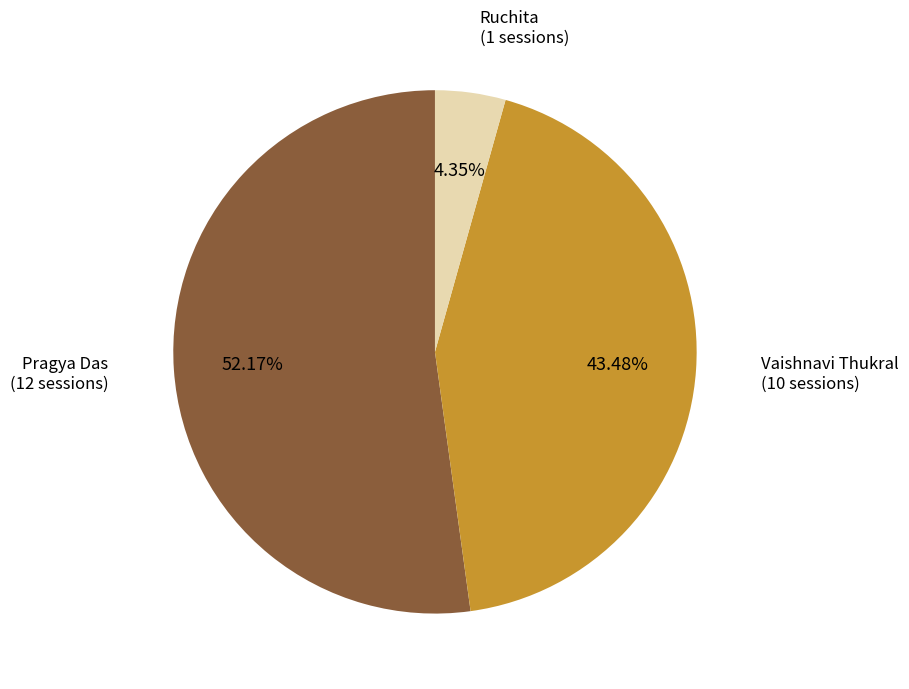

To the nearest percent, what is the average slice percentage?

33%